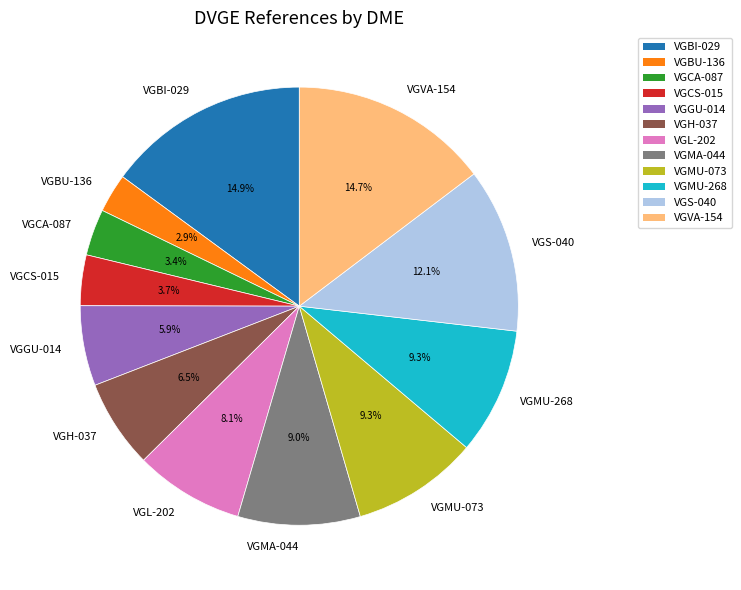

What percentage do VGBU-136 and VGMU-268 together represent?

12.2%